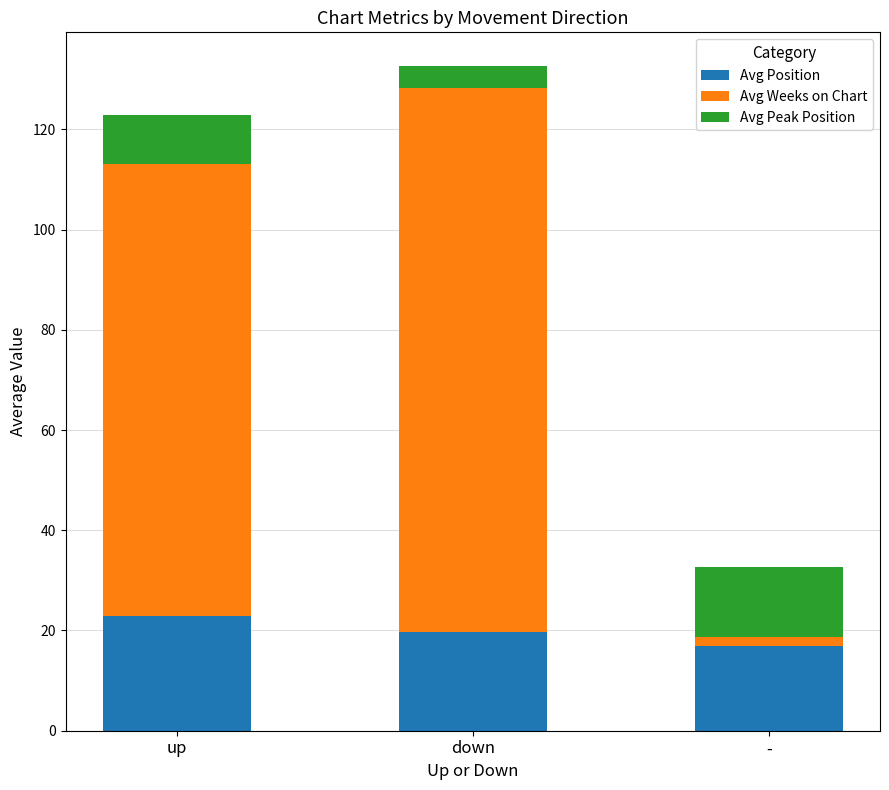

Count the number of data series in this chart.

3